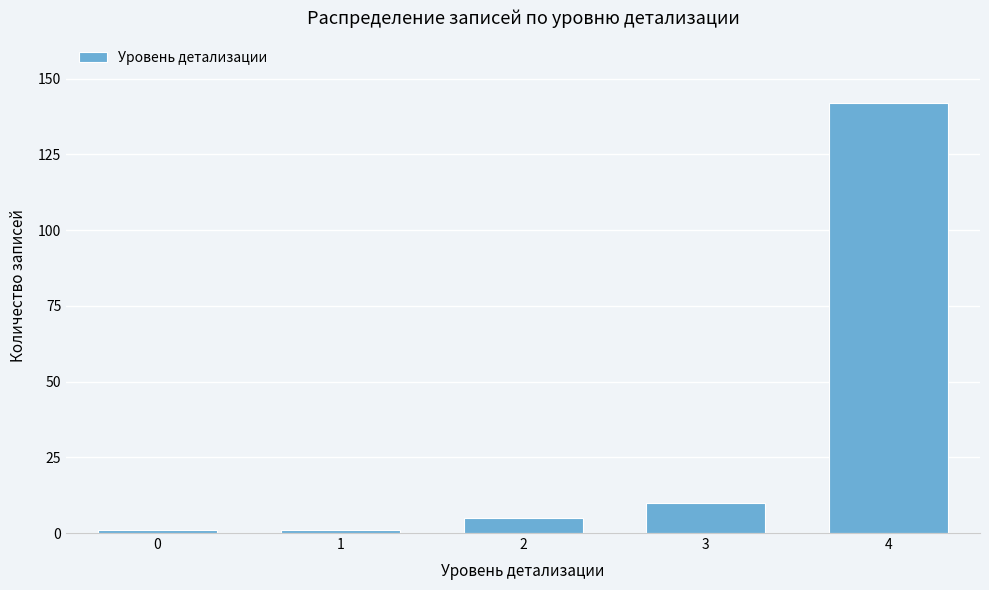

Reading left to right, extract all data points from this chart.

1	1	5	10	142